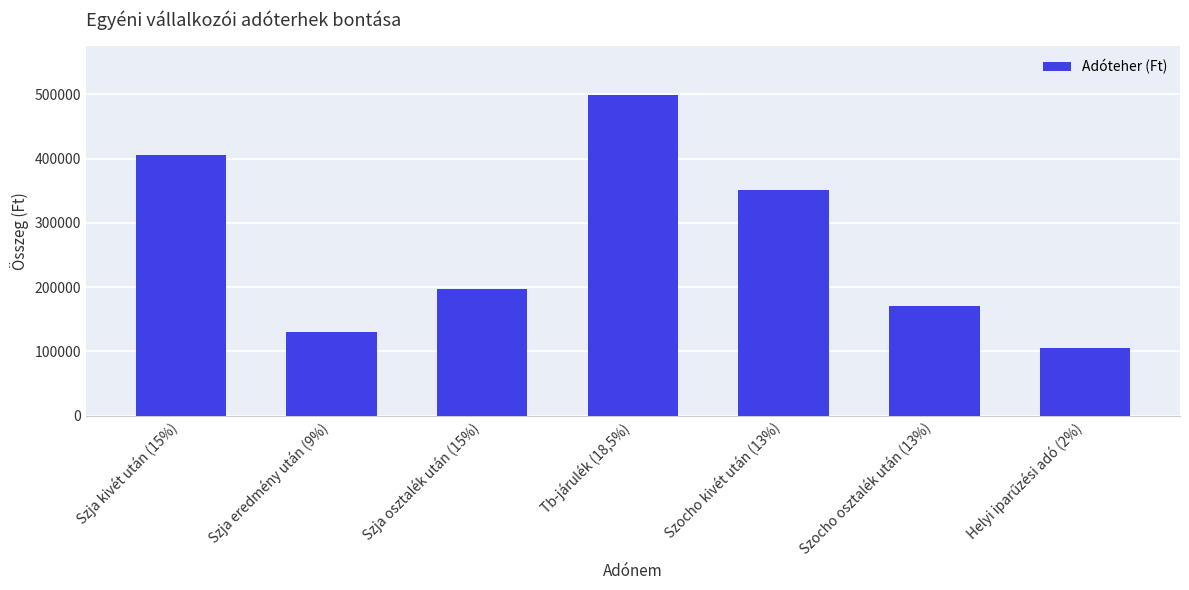

The value at Szja osztalék után (15%) is 81031.0. True or false?

False